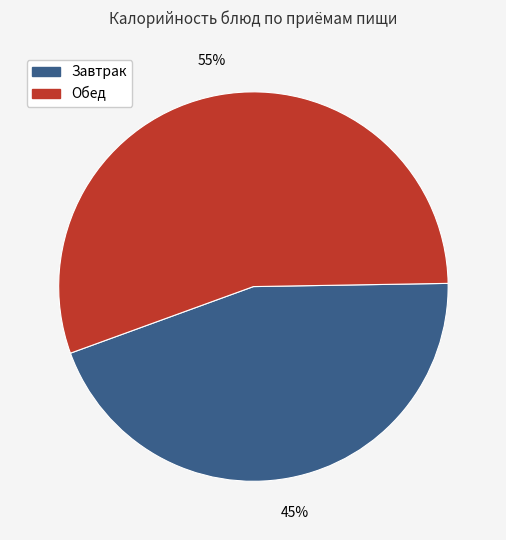

Is there any slice that represents more than half of the pie?

Yes